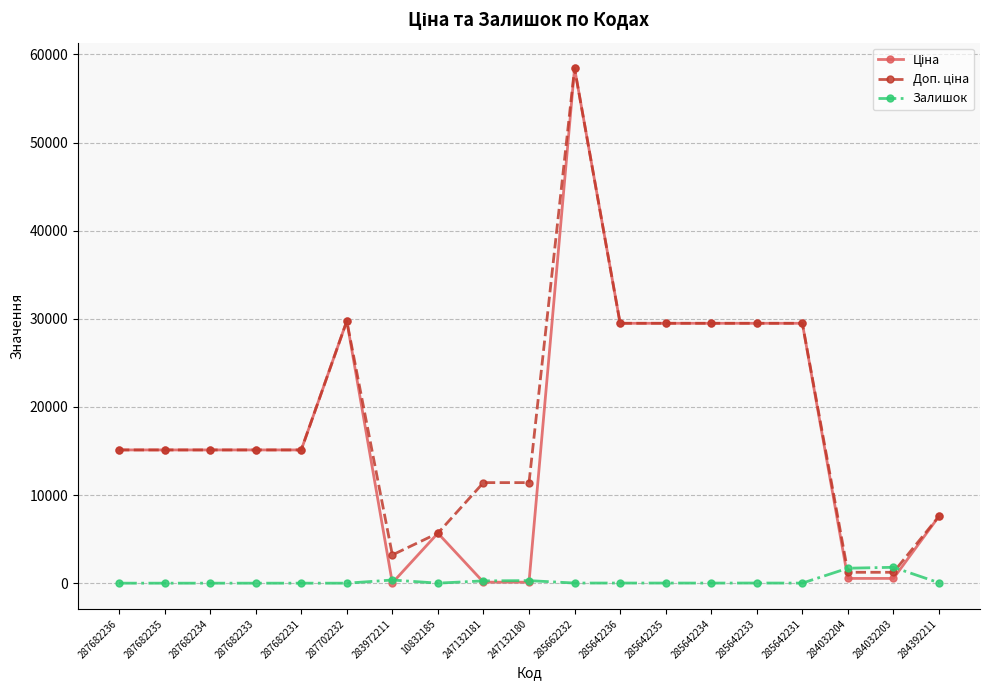

What is the spread (max minus min) of values at 287682234?

15120.0